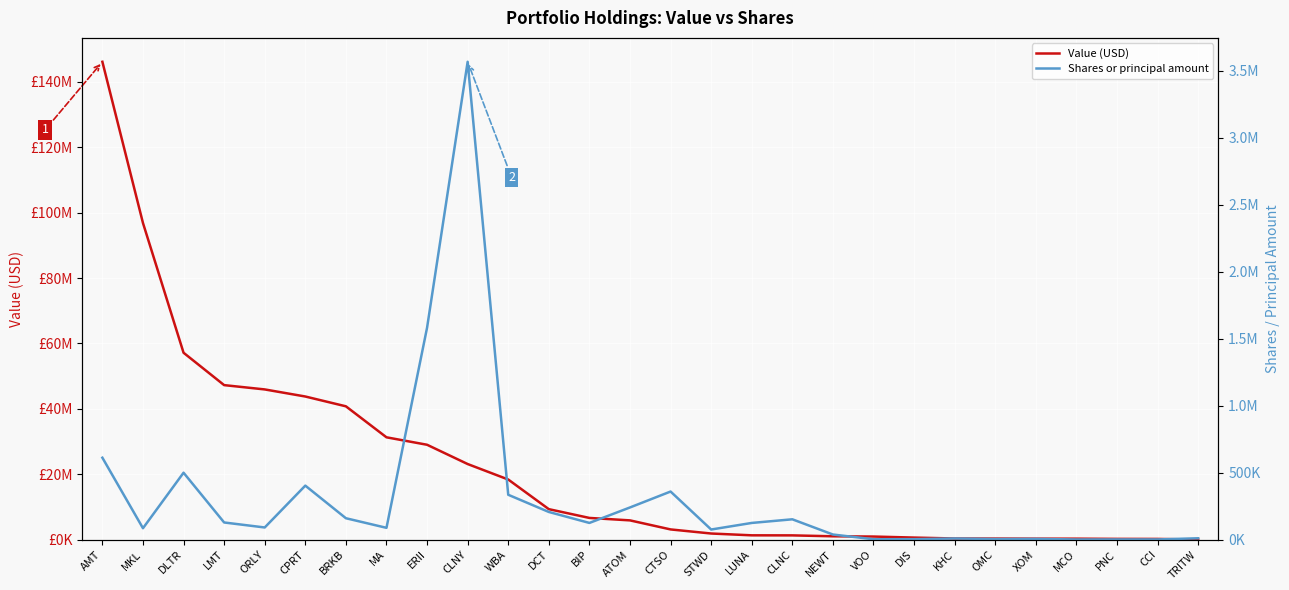

Count the number of data series in this chart.

2